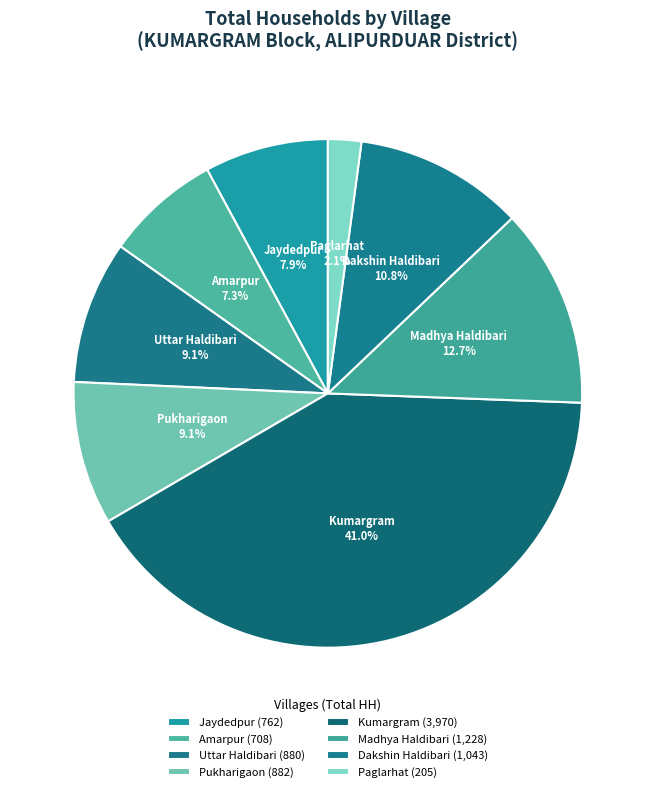

Approximately how many times larger is the value at Jaydedpur compared to Madhya Haldibari?

0.6